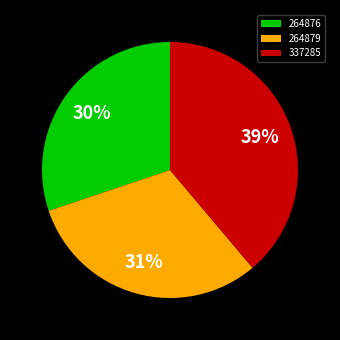

How many slices are in this pie chart?

3